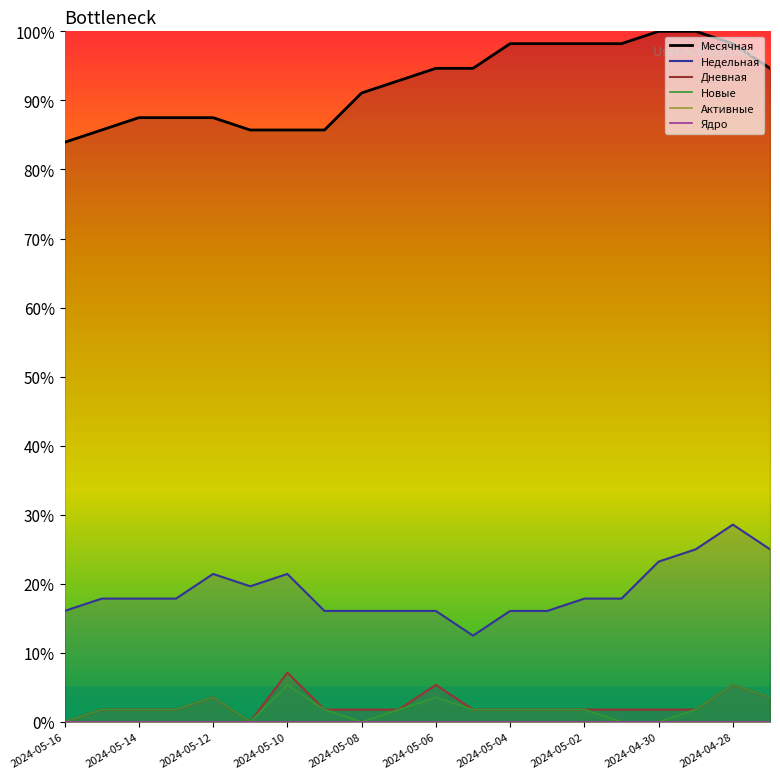

What is the average value of the Месячная series?

92.4